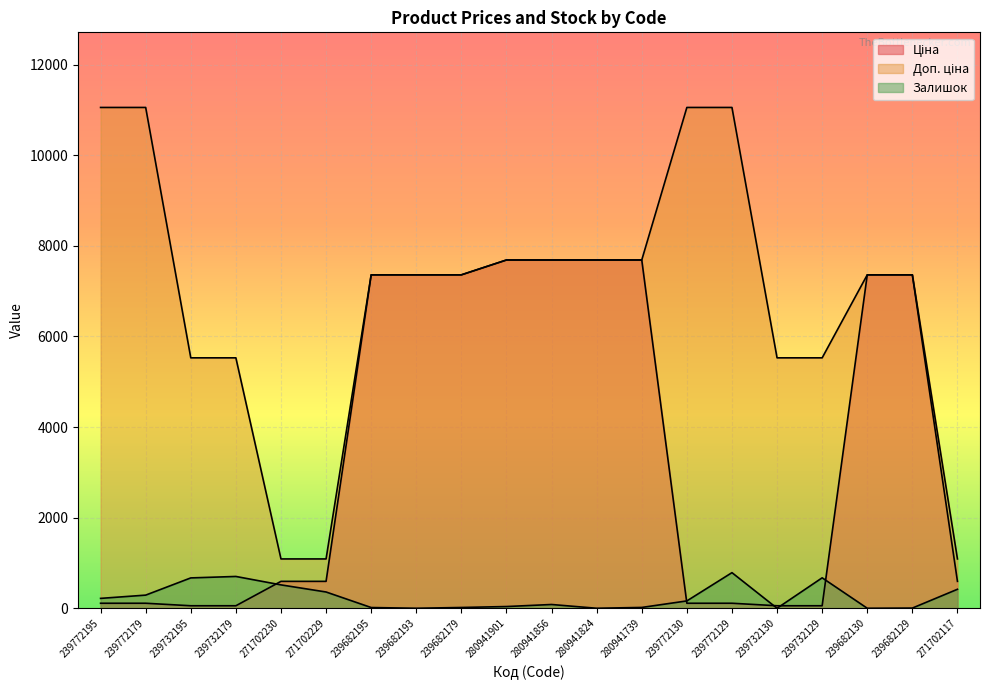

Reading left to right, what are all the values shown in this chart?

Ціна: 110.5	110.5	55.3	55.3	593.8	593.8	7360.2	7360.2	7360.2	7688.0	7688.0	7688.0	7688.0	110.5	110.5	55.3	55.3	7360.2	7360.2	593.8
Доп. ціна: 11055.0	11055.0	5528.0	5528.0	1088.8	1088.8	7360.2	7360.2	7360.2	7688.0	7688.0	7688.0	7688.0	11055.0	11055.0	5528.0	5528.0	7360.2	7360.2	1088.8
Залишок: 218.0	290.0	670.0	702.0	516.0	359.0	16.0	0.0	17.0	38.0	83.0	0.0	18.0	162.0	786.0	0.0	672.0	0.0	4.0	419.0